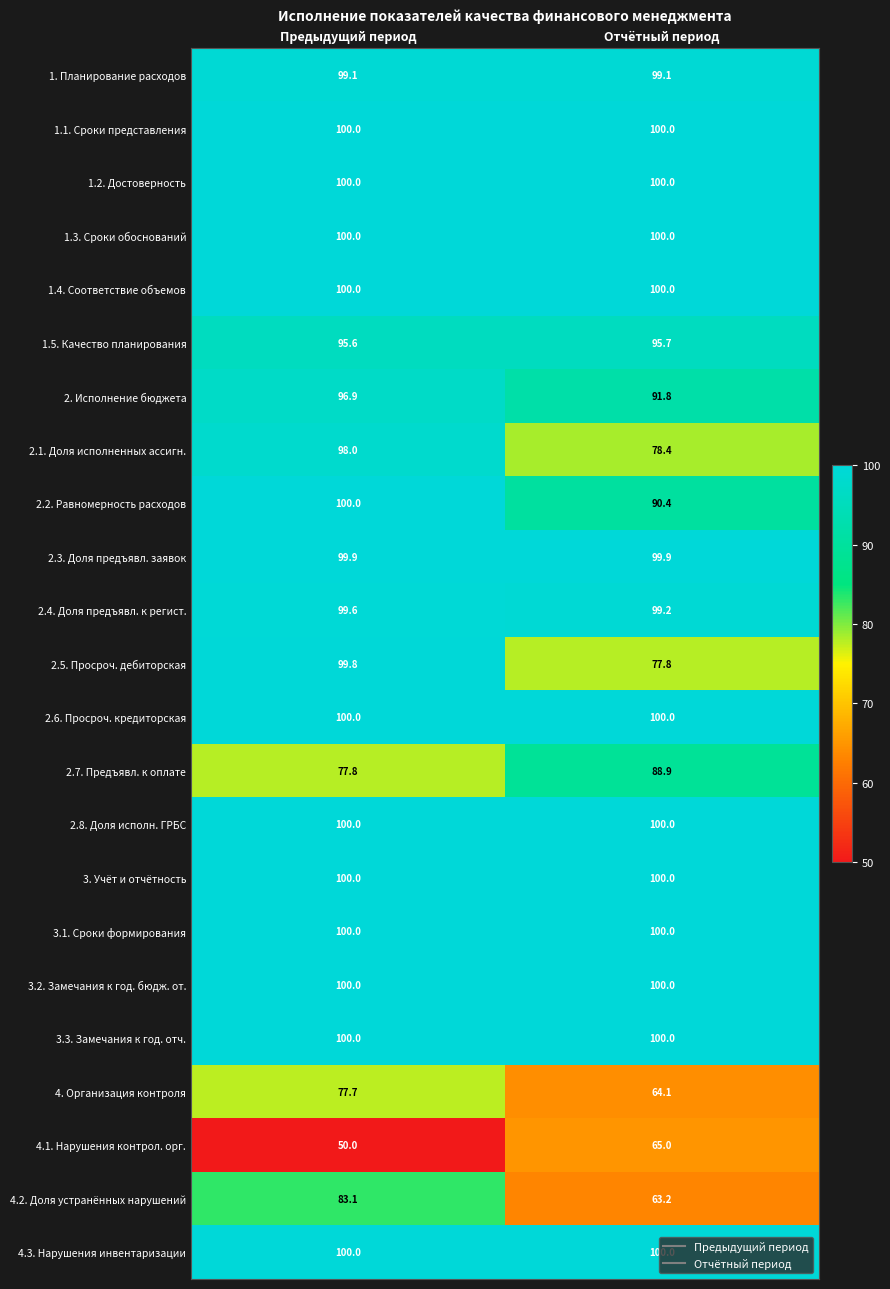

True or false: 3.1. Сроки формирования has a value of 133.3 at Предыдущий период.

False